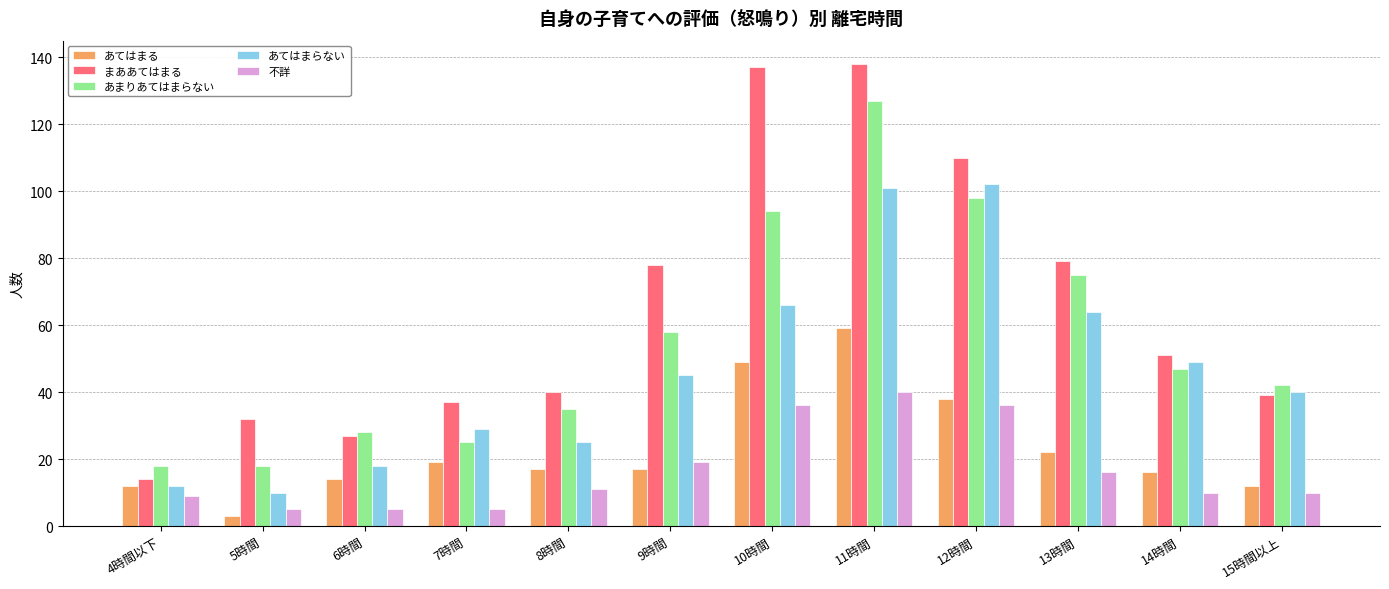

Rank the series by their maximum value, from highest to lowest.

まああてはまる, あまりあてはまらない, あてはまらない, あてはまる, 不詳